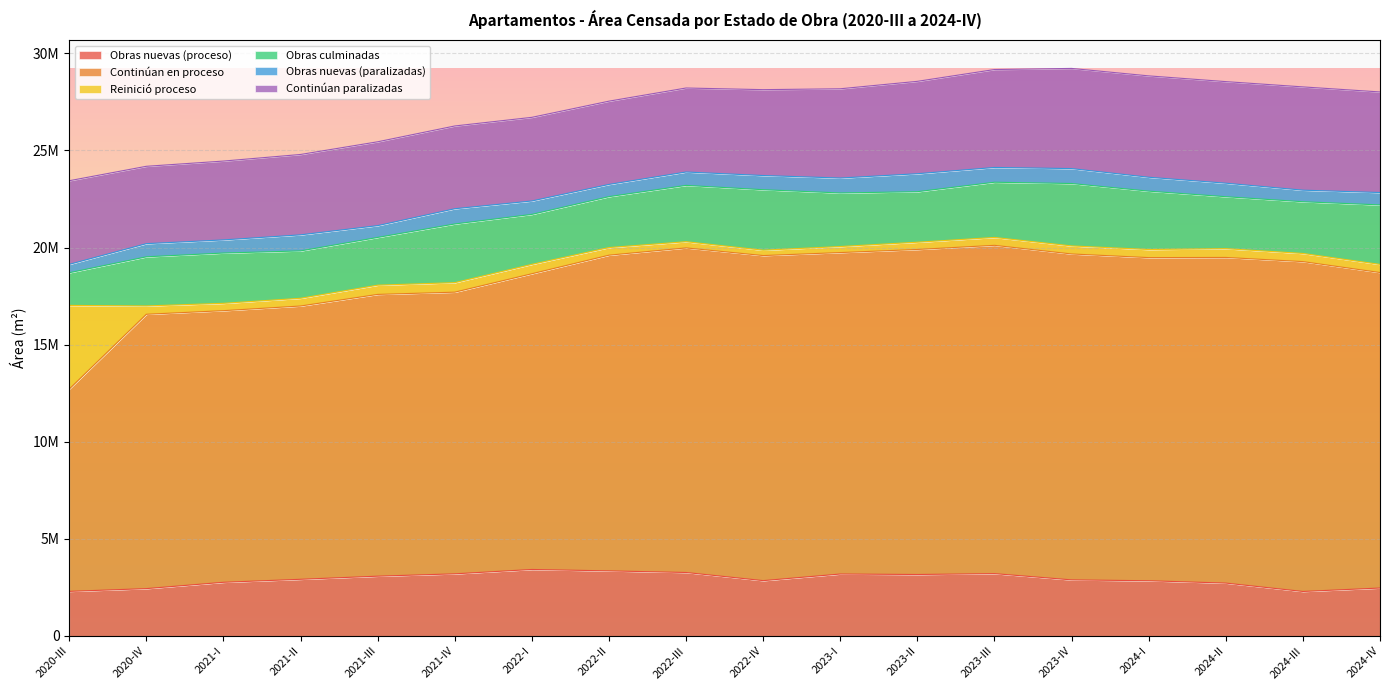

At which label does Continúan en proceso reach its peak?

2024-III